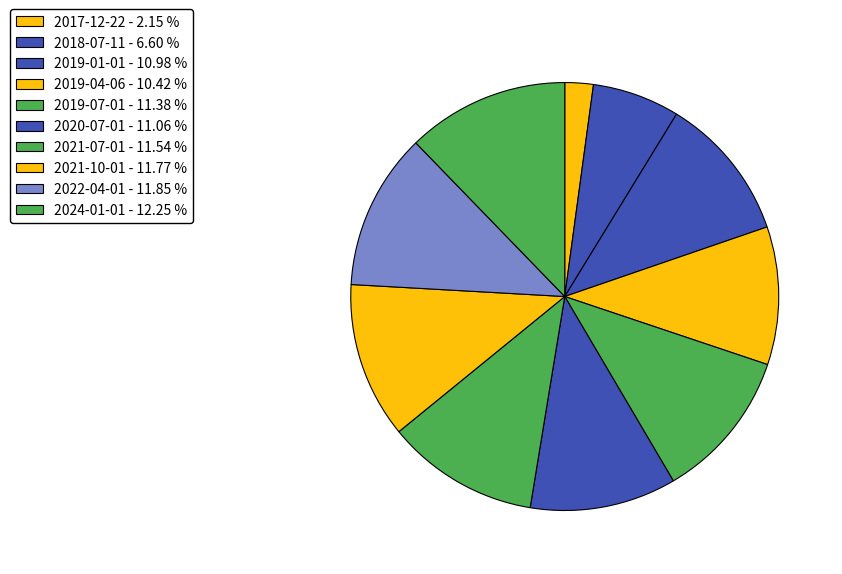

To the nearest percent, what portion does 2019-04-06 represent?

10%